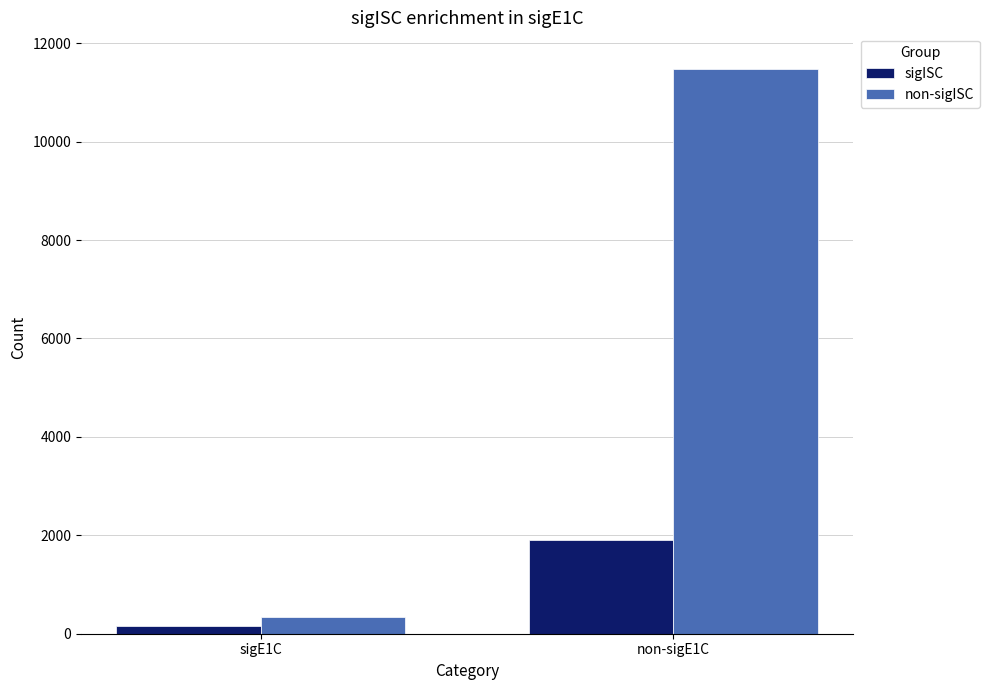

How many categories are shown in the chart?

2